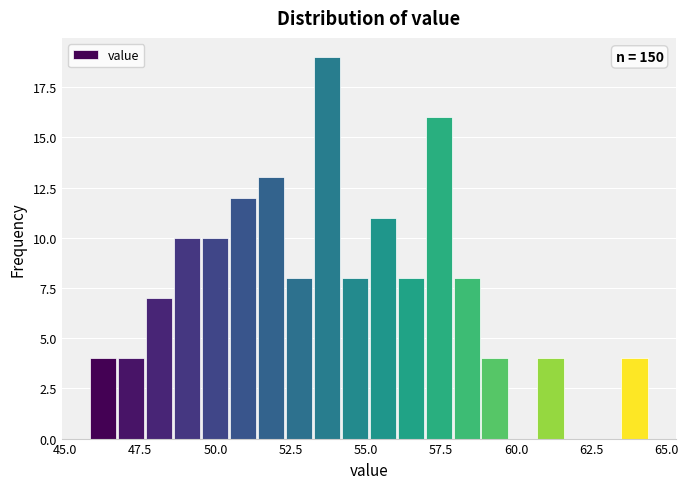

Read against the x-axis, roughly where is the centre of the tallest bar?

53.5